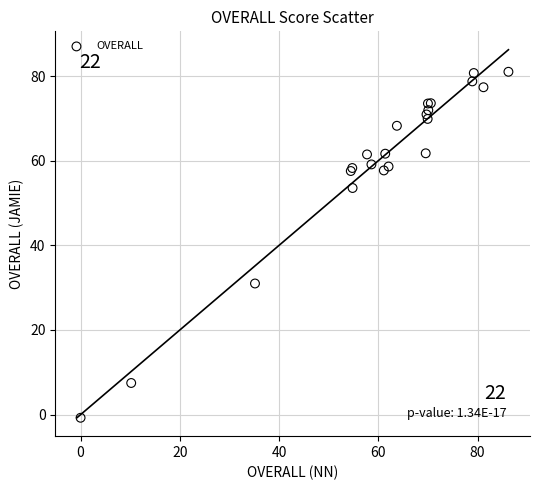

What Y value in the scatter plot is closest to 40?

31.0